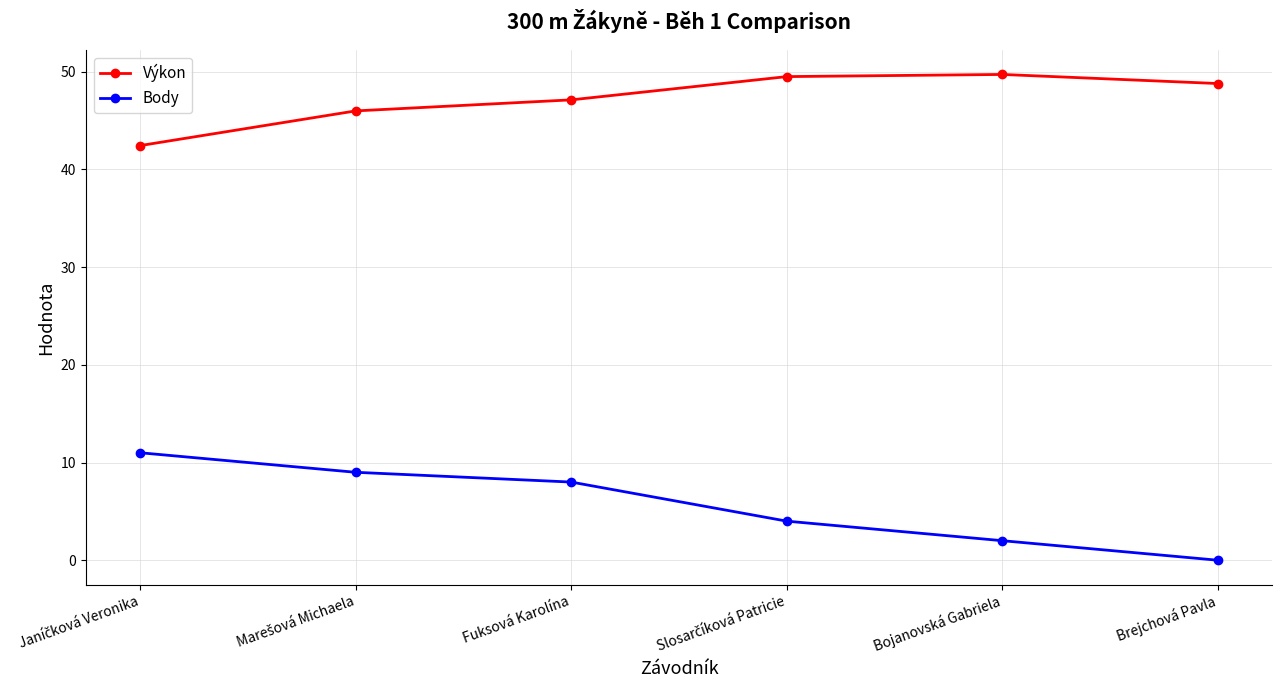

The Body series shows 0.0 at Brejchová Pavla. True or false?

True